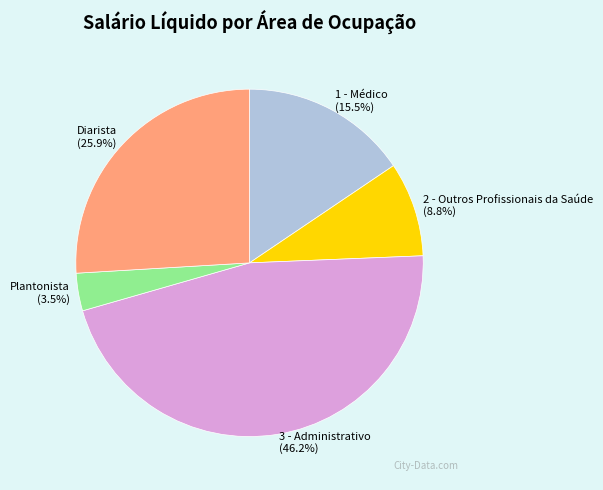

Which category has the smallest portion of the pie?

Plantonista